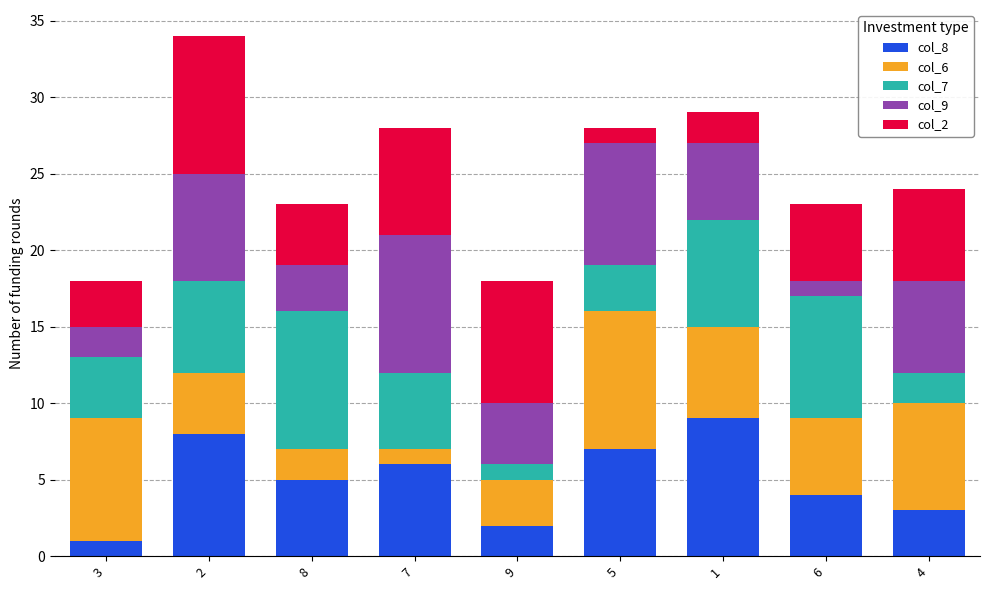

The col_8 series shows 8 at 8. True or false?

False